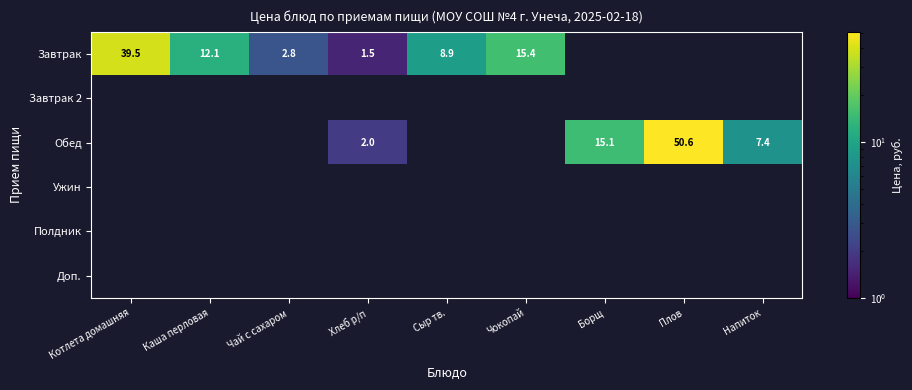

The Обед series shows 11.2 at Напиток. True or false?

False